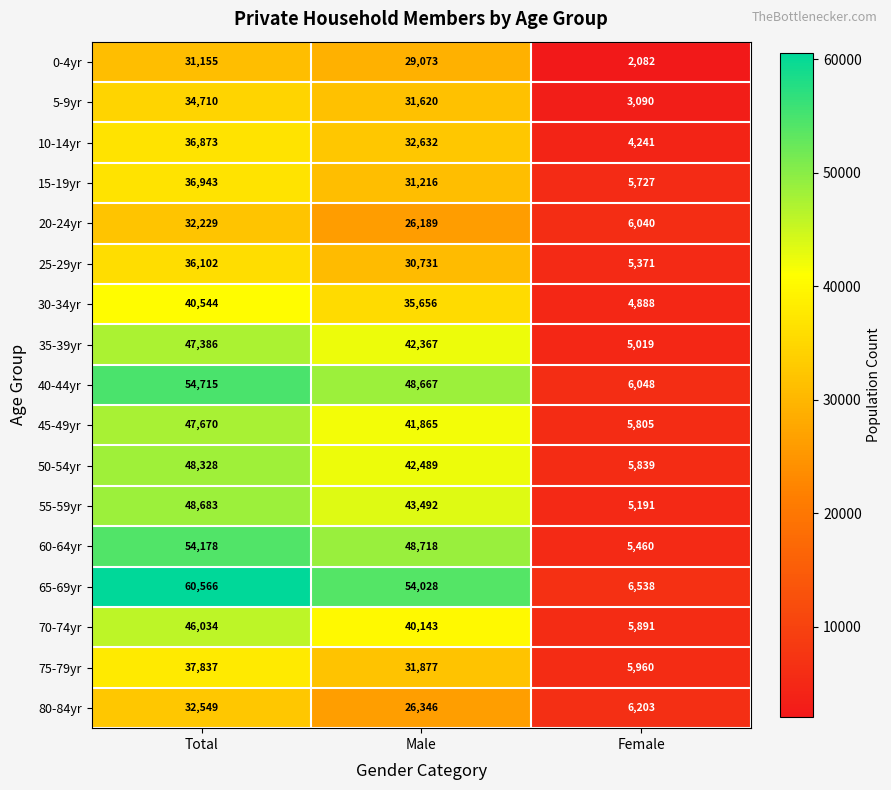

At how many categories does at least one series exceed 41550?

2